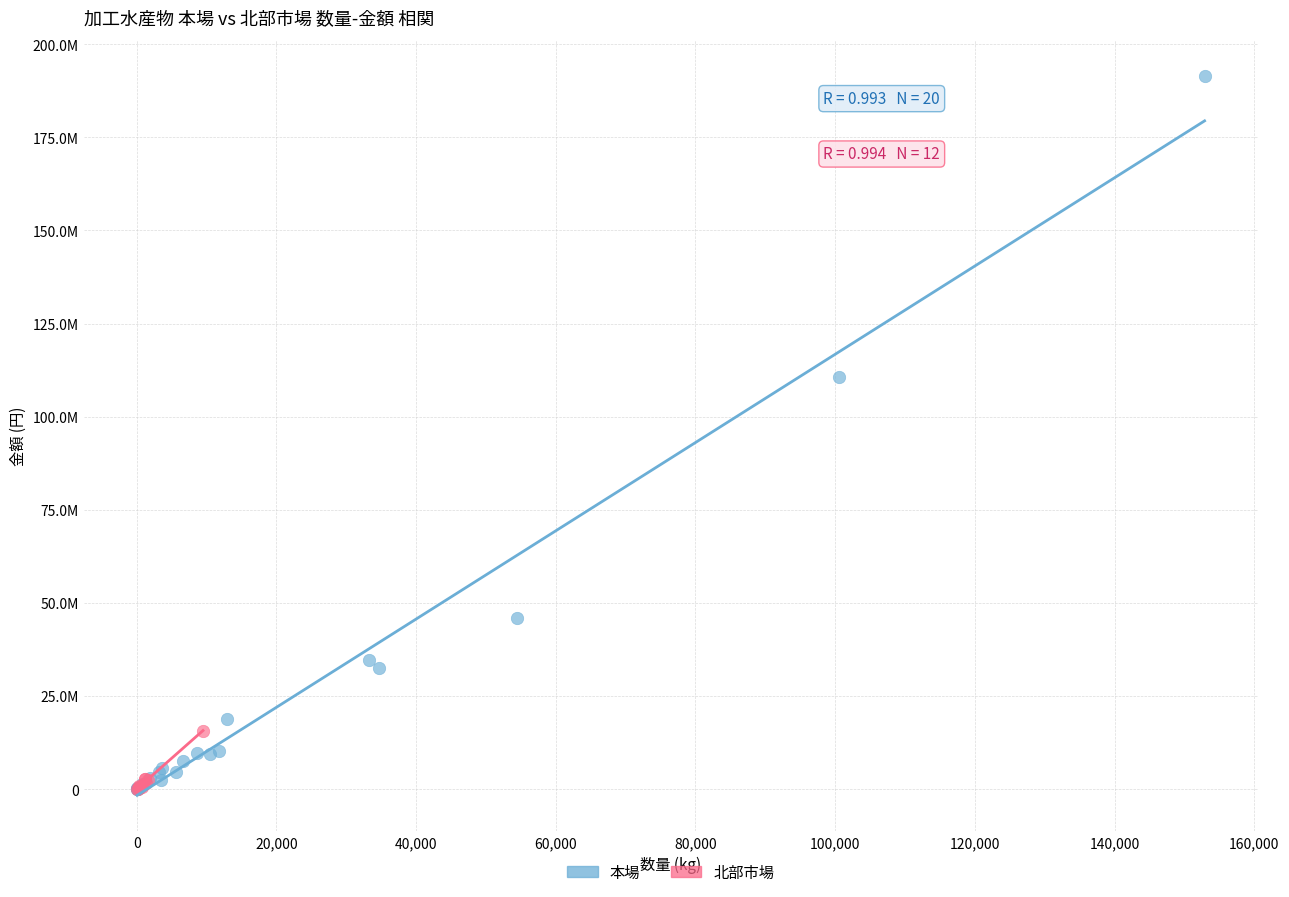

Which series contains the highest Y value?

本場